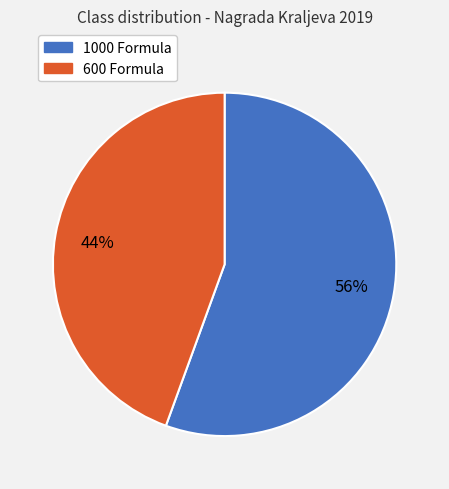

How many slices are in this pie chart?

2